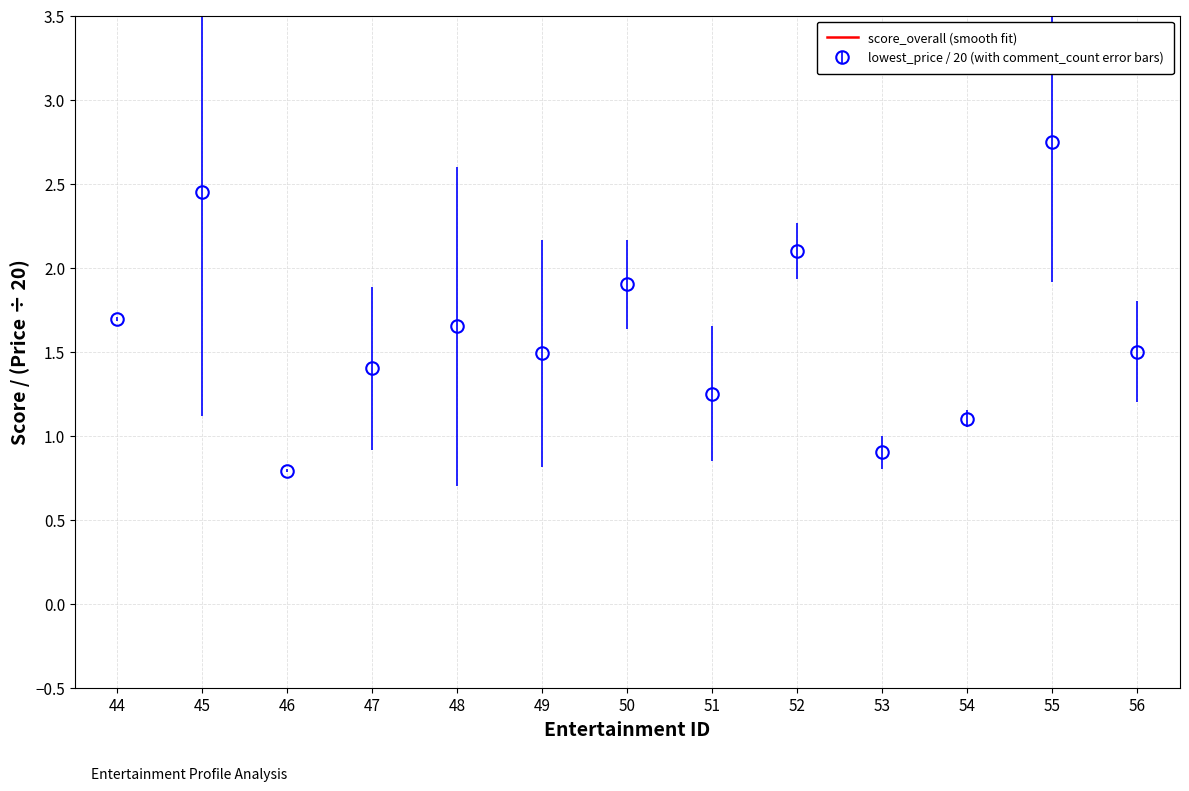

What value does the data have at 48?

1.6